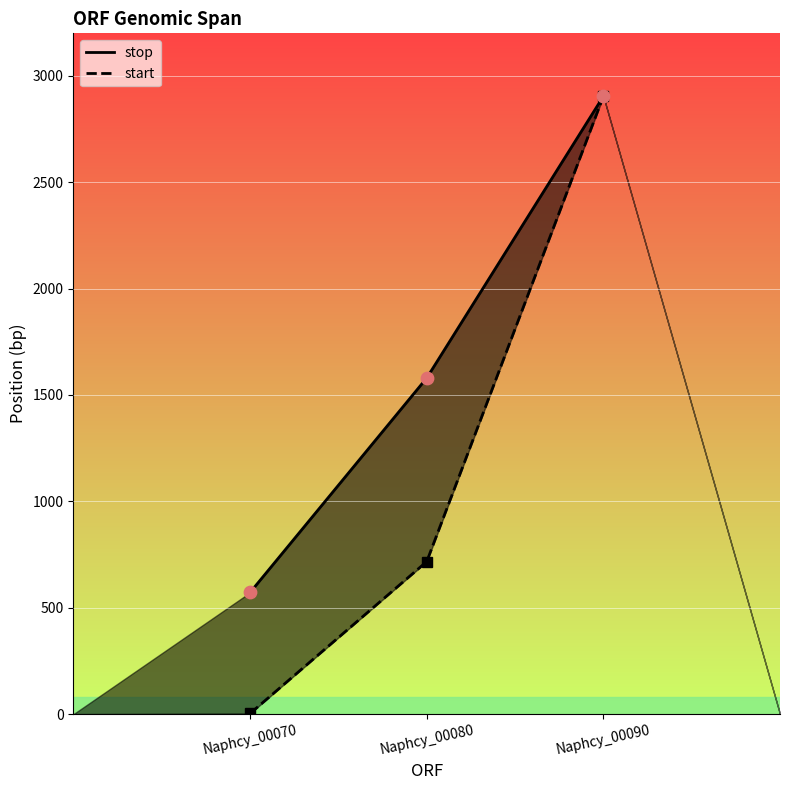

Which series reaches the maximum Y coordinate?

stop